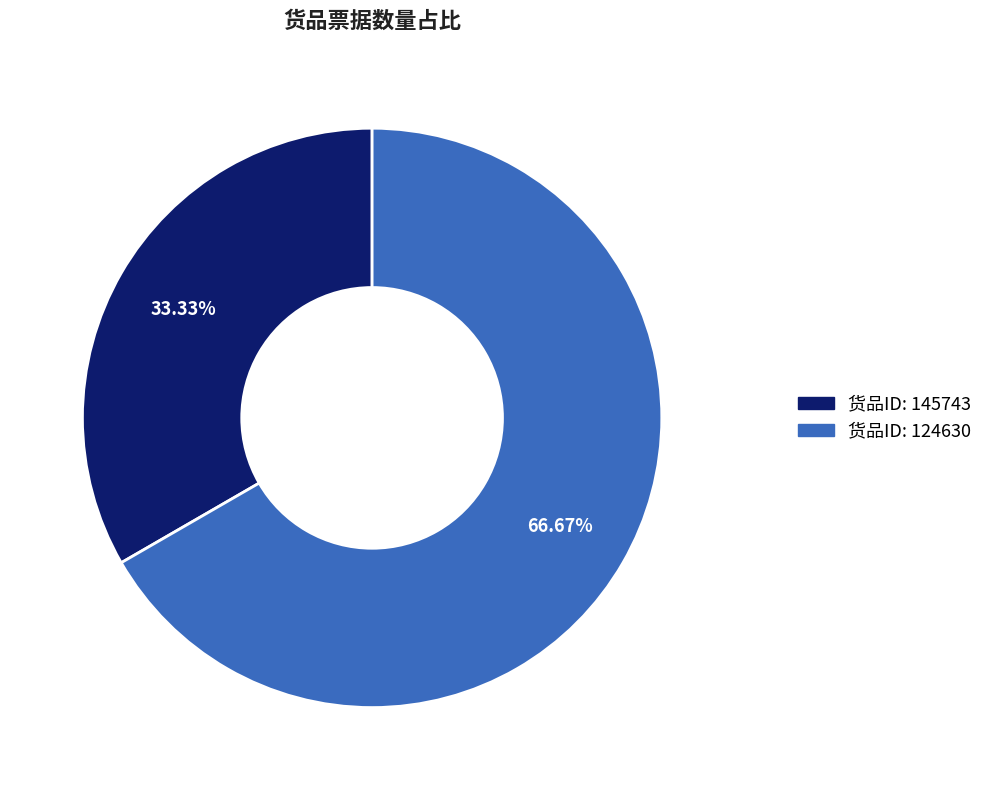

Does any single category account for the majority?

Yes